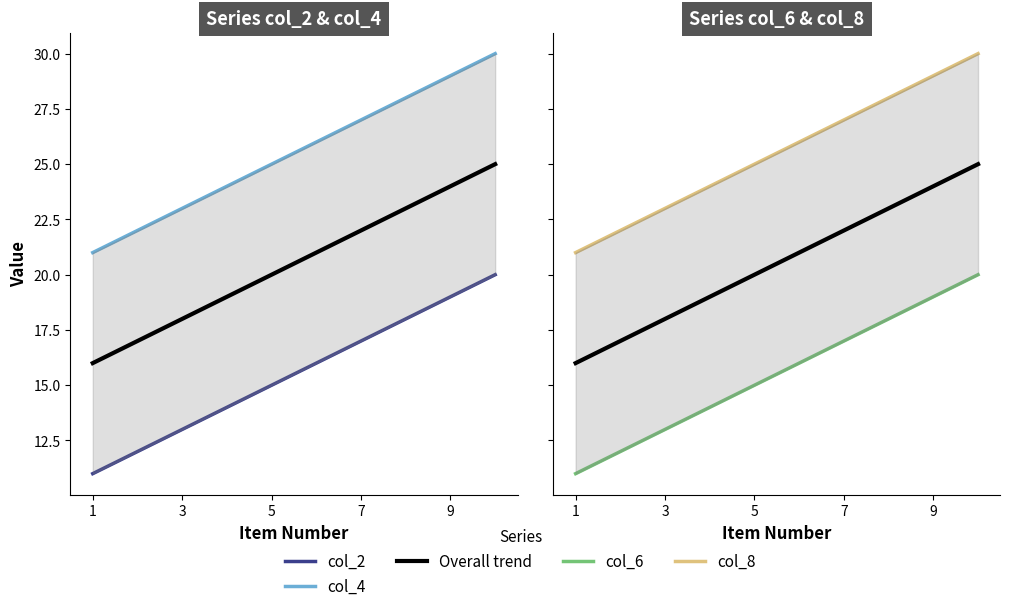

What is the sum of all col_2 values?

155.0